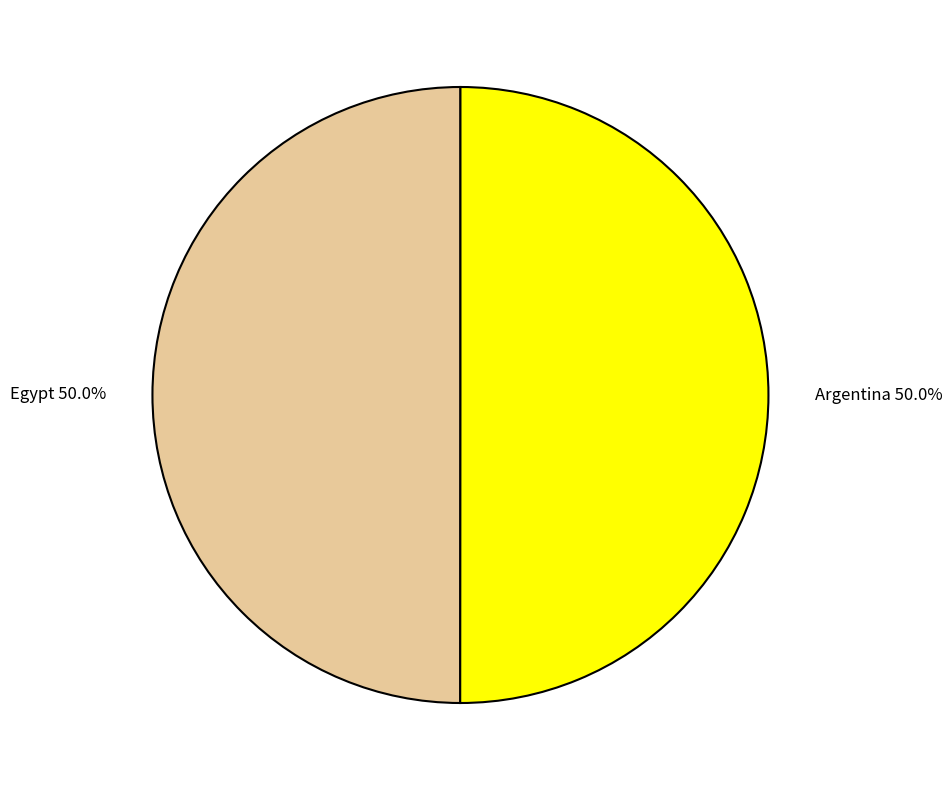

To the nearest percent, what is the average slice percentage?

50%